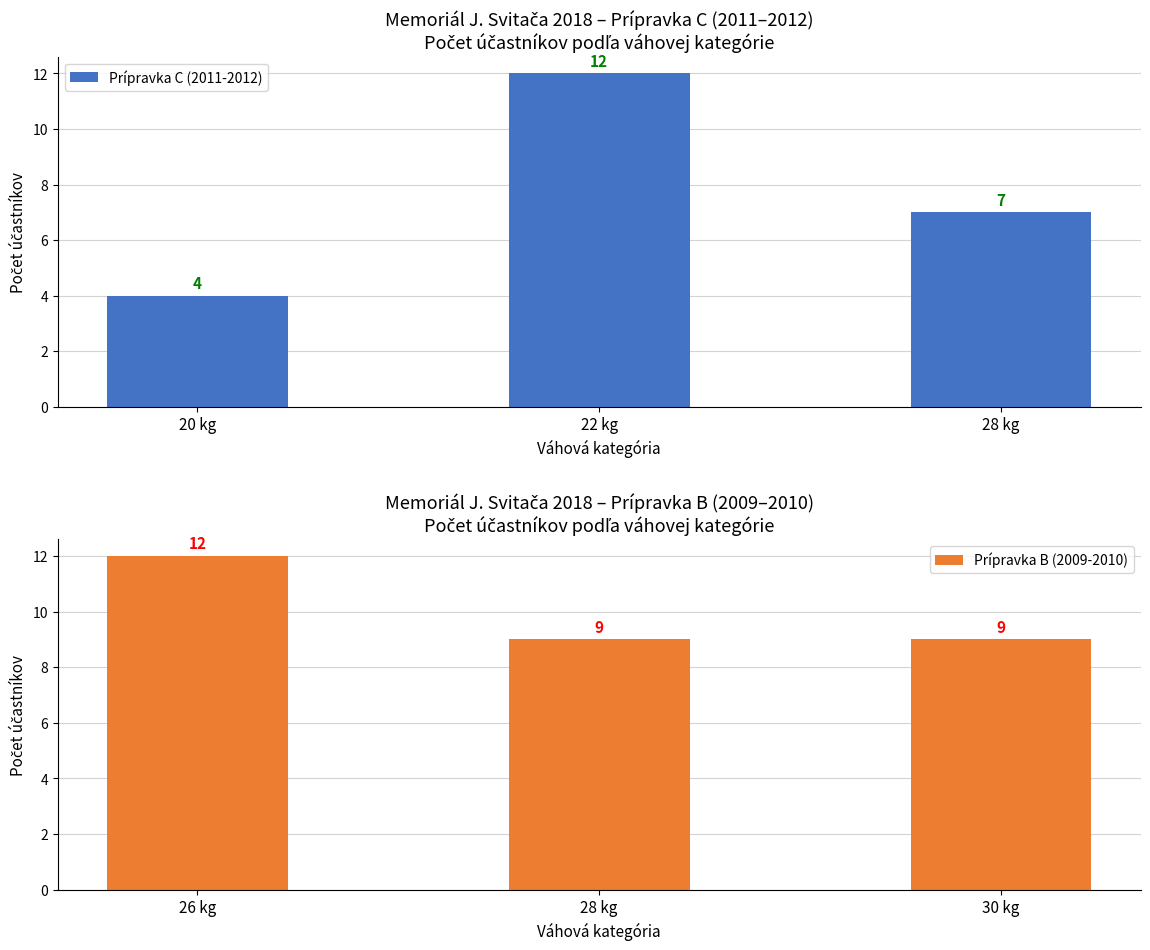

The Prípravka B (2009-2010) series shows 9 at 28 kg. True or false?

True